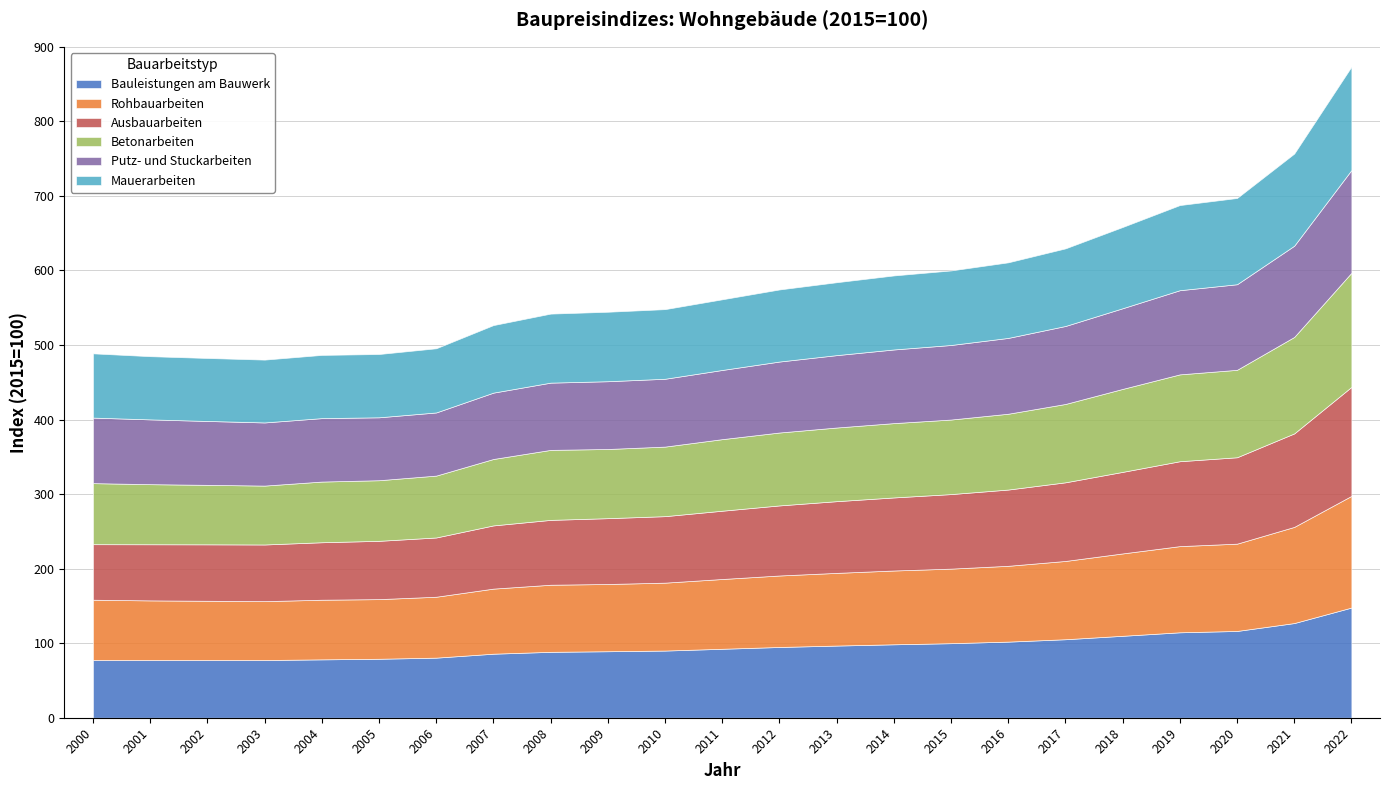

Are the bars horizontal?

No